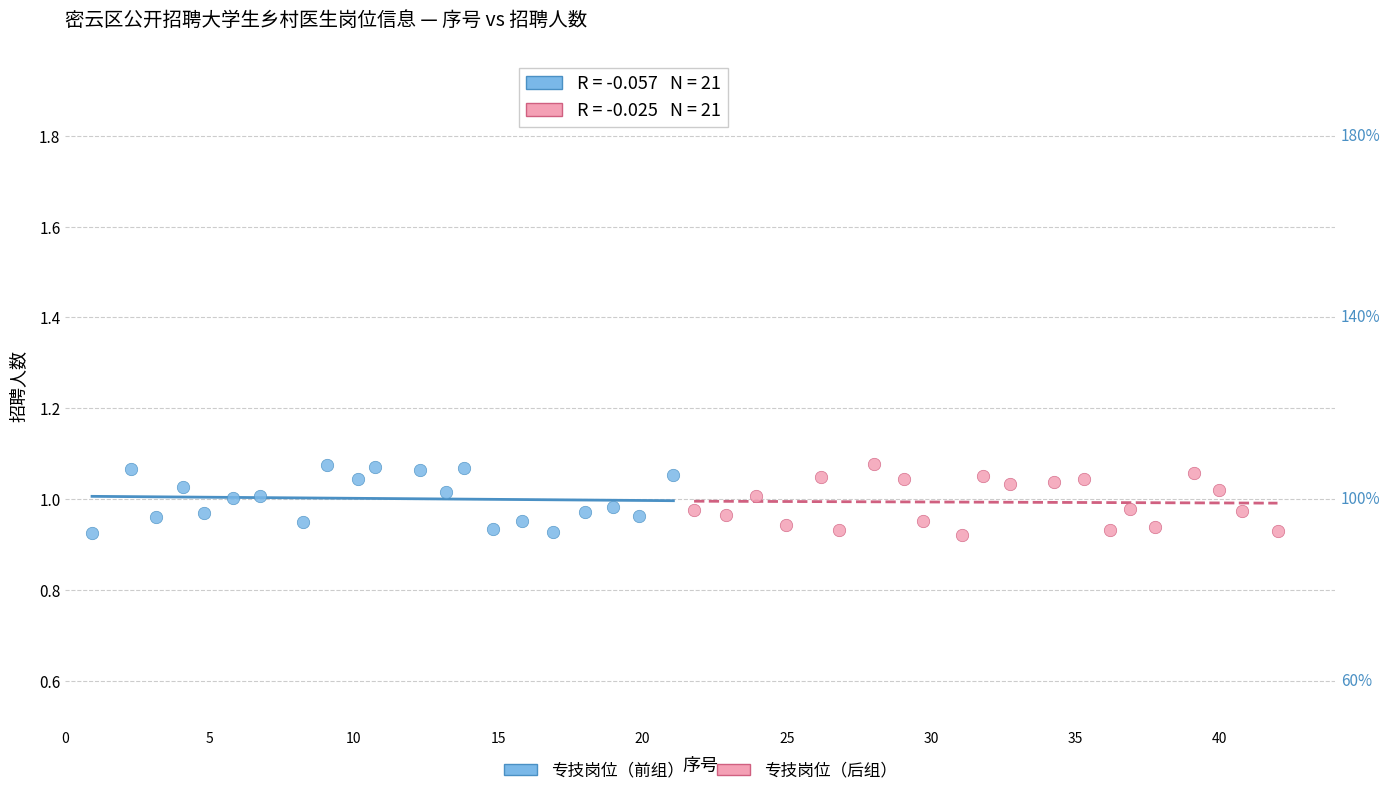

What are all the series names shown in the legend?

专技岗位（前组）, 专技岗位（后组）